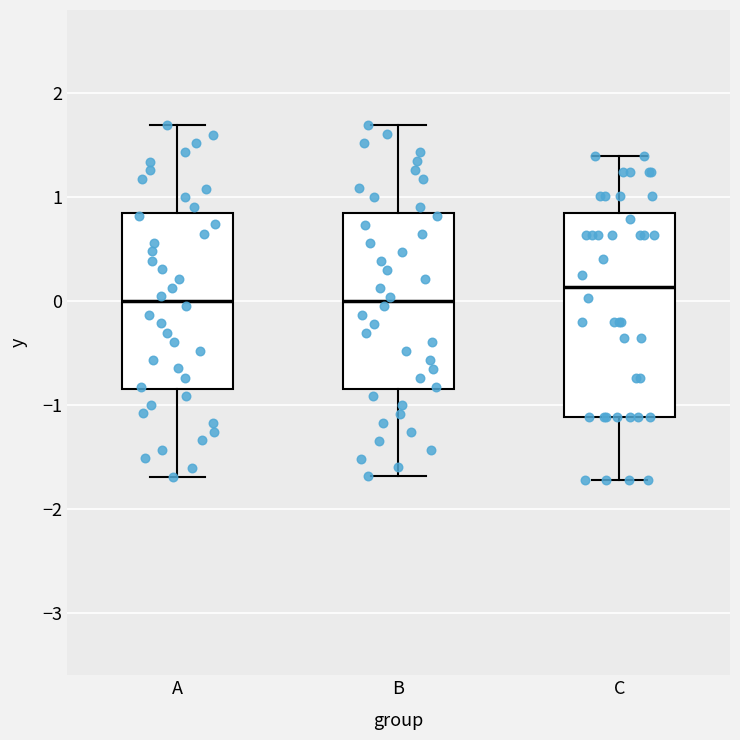

Comparing the boxes themselves (not the whiskers), which one is the tallest?

C